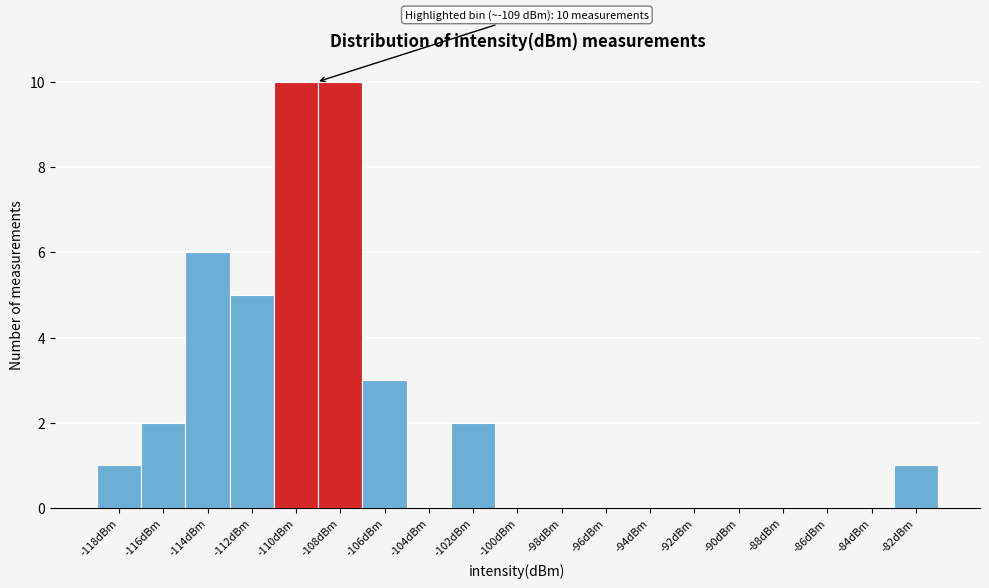

Reading left to right, list all the values displayed in this chart.

-118dBm=1	-116dBm=2	-114dBm=6	-112dBm=5	-110dBm=10	-108dBm=10	-106dBm=3	-104dBm=0	-102dBm=2	-100dBm=0	-98dBm=0	-96dBm=0	-94dBm=0	-92dBm=0	-90dBm=0	-88dBm=0	-86dBm=0	-84dBm=0	-82dBm=1